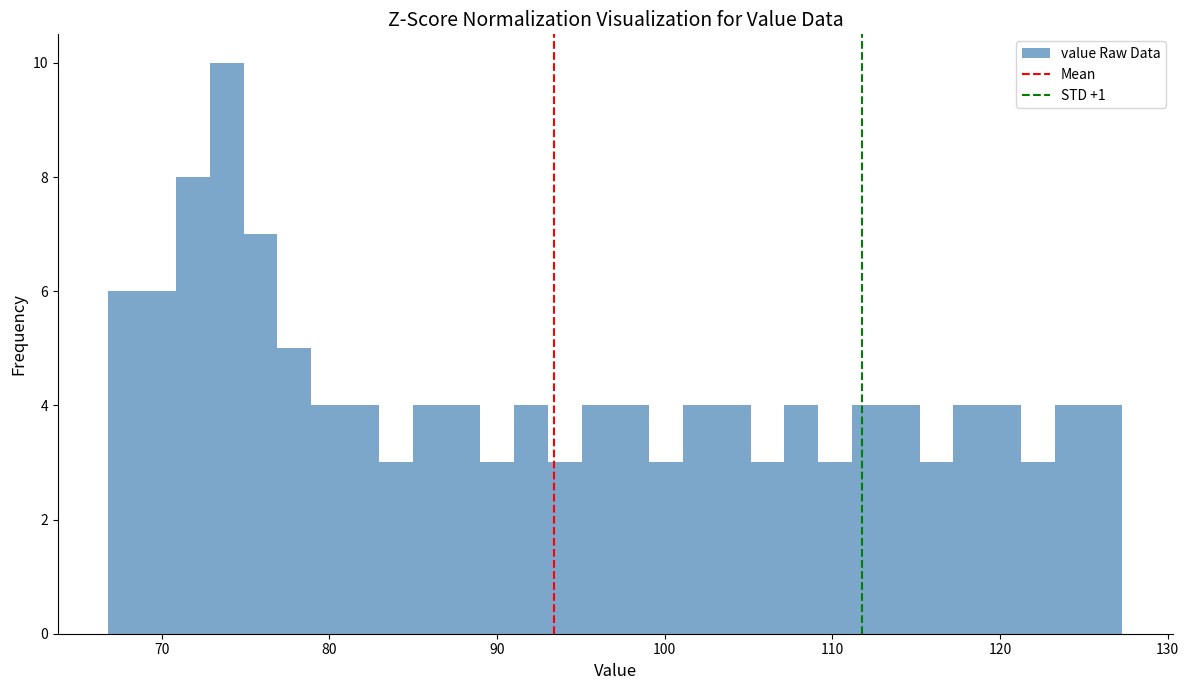

Around what value on the x-axis is the tallest bar? Give the approximate position of its centre, as read against the axis.

74